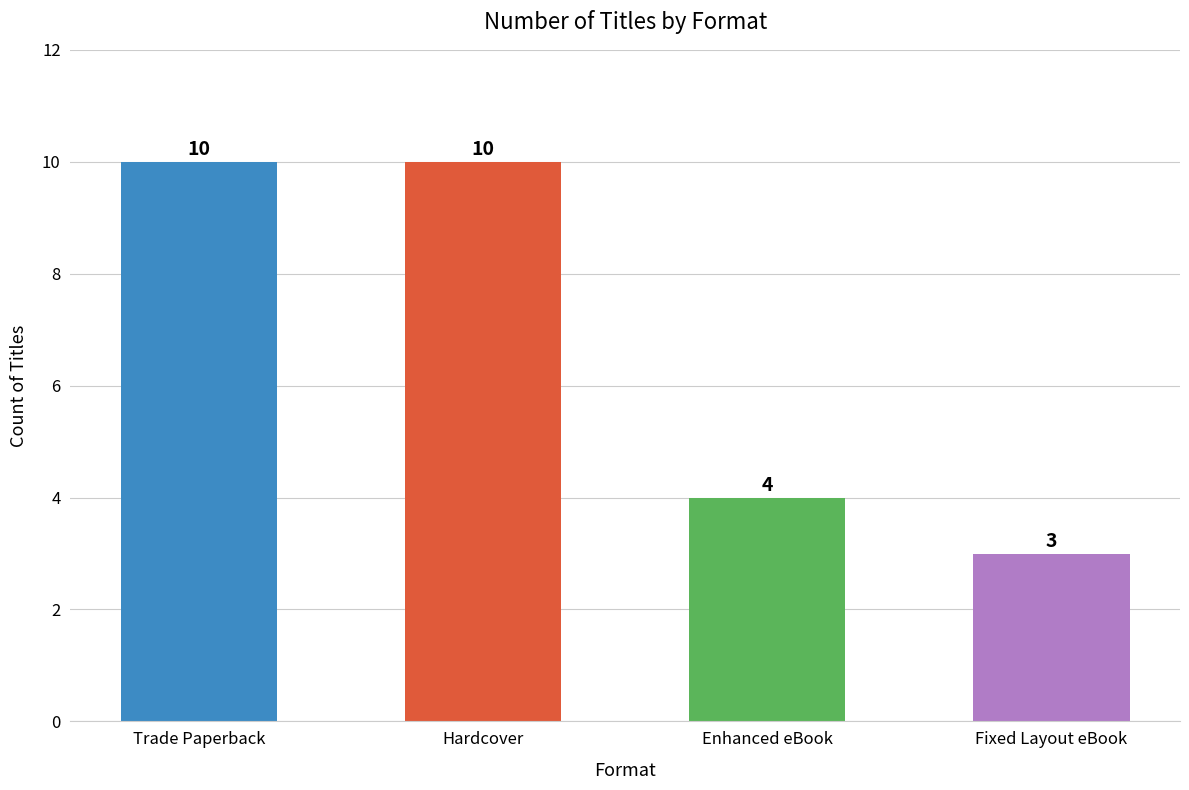

What is the smallest value displayed?

3